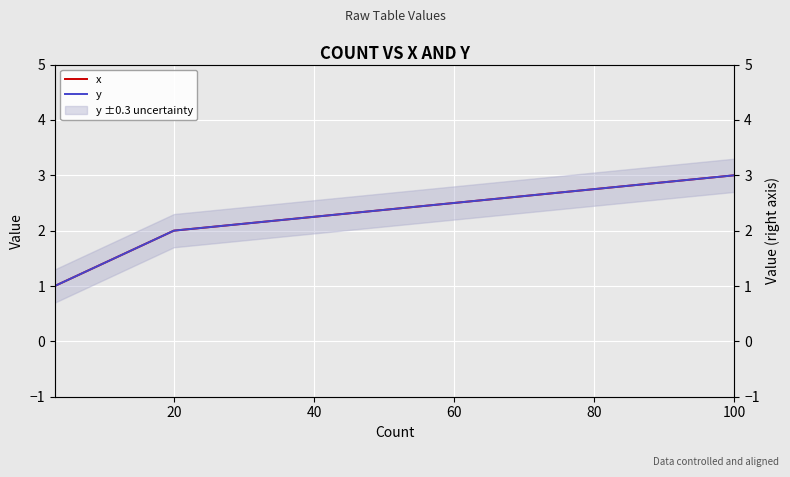

What are all the series names shown in the legend?

x, y